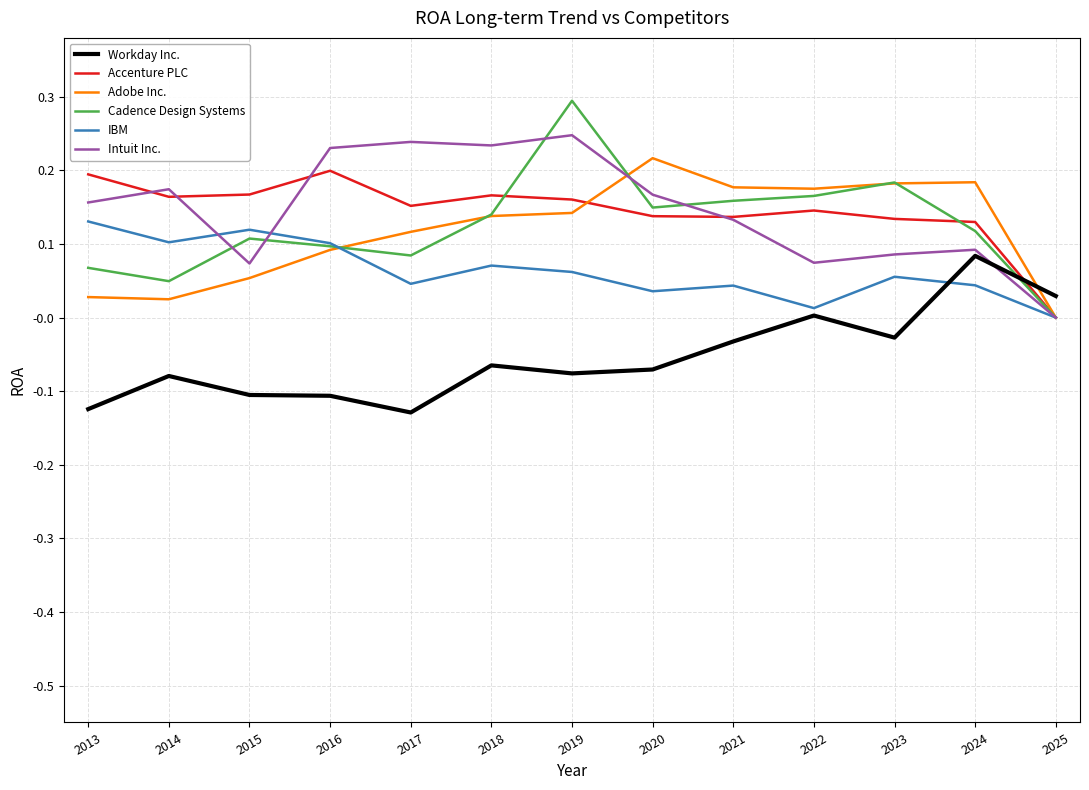

True or false: Intuit Inc. has a value of 0.3 at 2014.

False